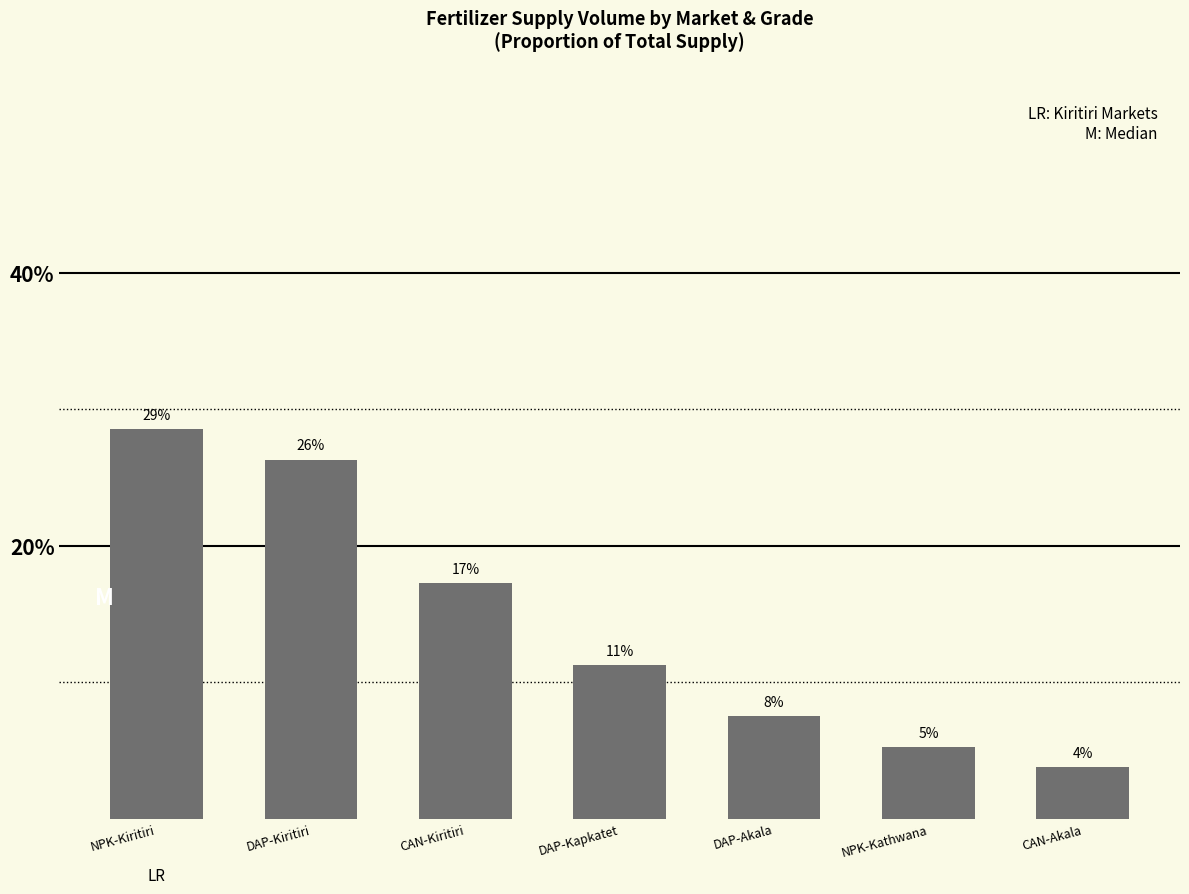

What is the ratio of the value at CAN-Akala to the value at DAP-Kiritiri?

0.1